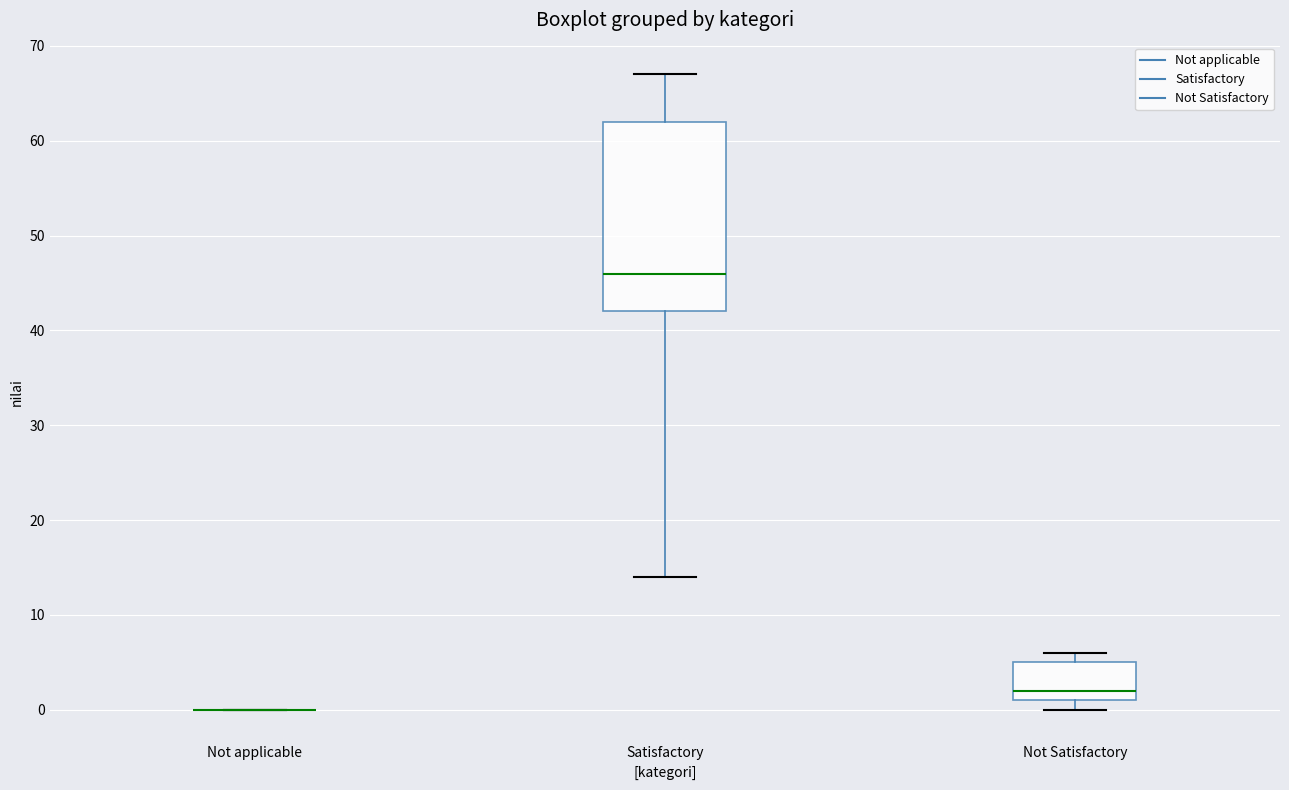

Which box is the tallest, from its lower edge to its upper edge?

Satisfactory